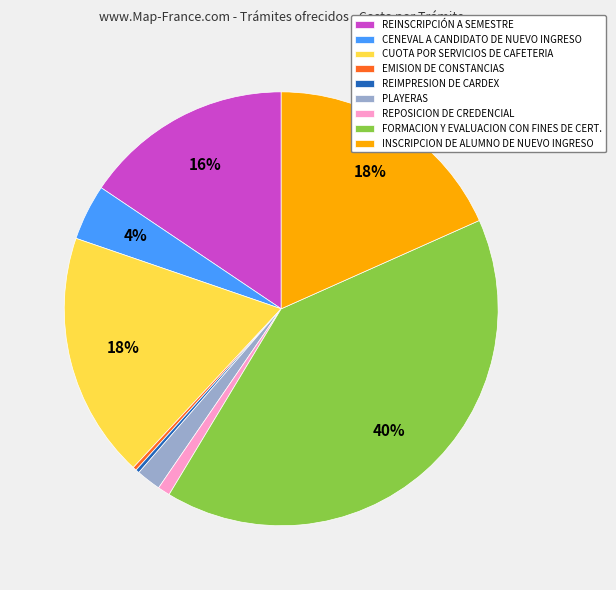

The CENEVAL A CANDIDATO DE NUEVO INGRESO slice represents 4% of the pie. True or false?

True